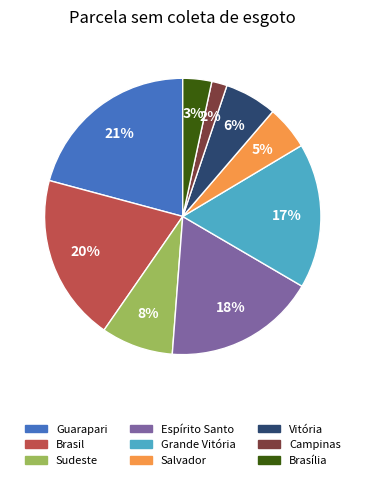

True or false: Grande Vitória accounts for 10% of the total.

False